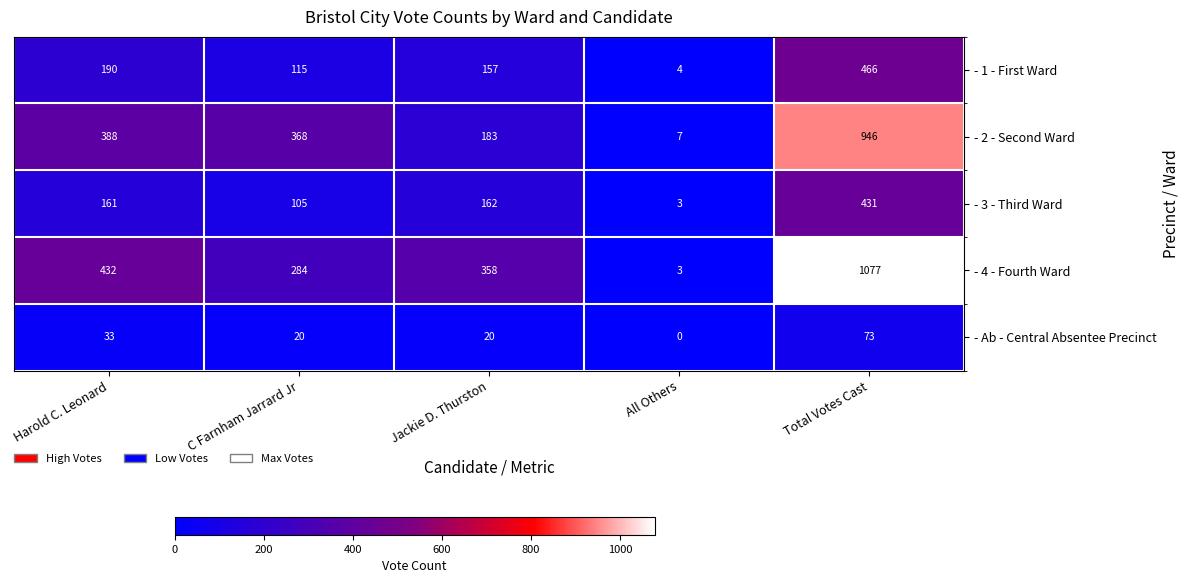

Reading left to right, list all the values displayed in this chart.

- 1 - First Ward: 190	115	157	4	466
- 2 - Second Ward: 388	368	183	7	946
- 3 - Third Ward: 161	105	162	3	431
- 4 - Fourth Ward: 432	284	358	3	1077
- Ab - Central Absentee Precinct: 33	20	20	0	73